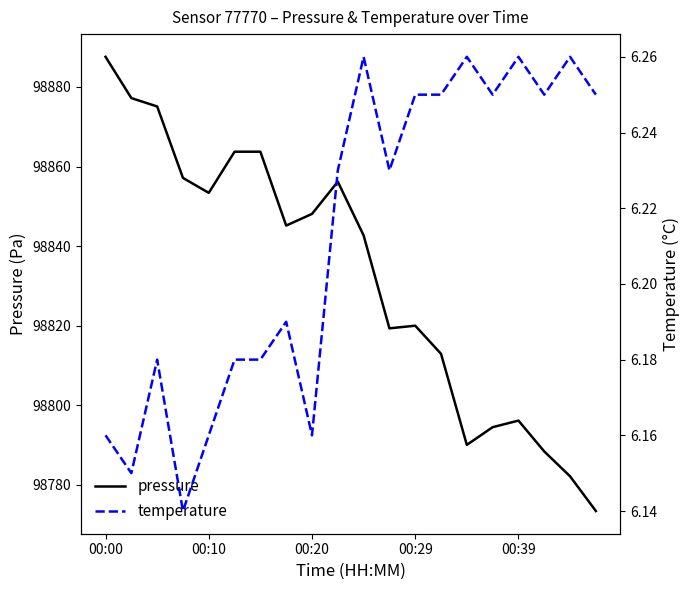

True or false: pressure and temperature cross at least once.

False